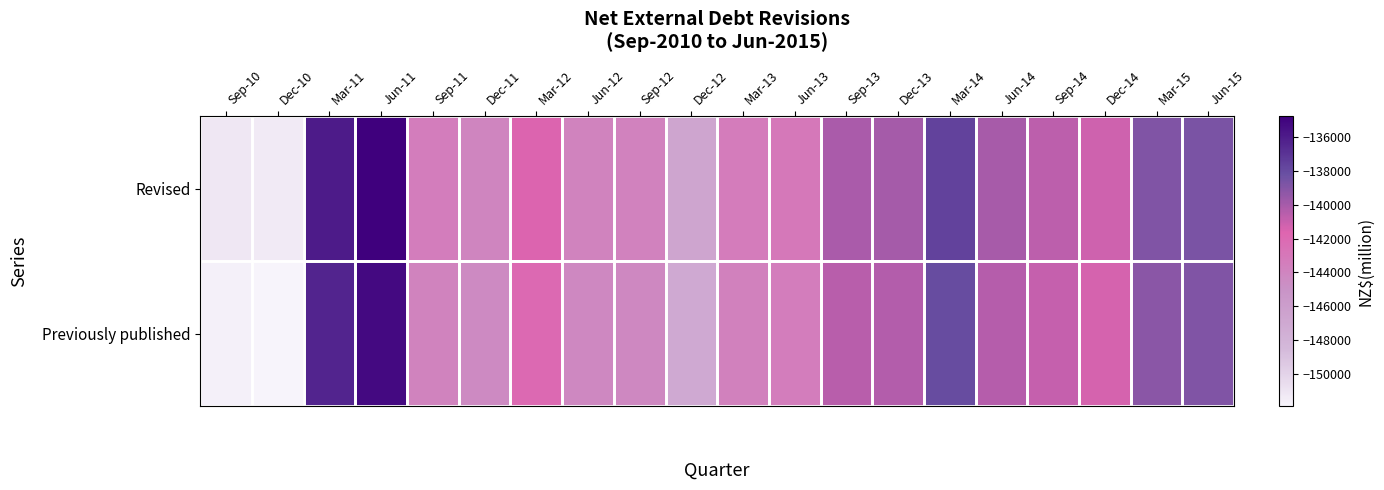

At which category is the sum across all series the highest?

Jun-11